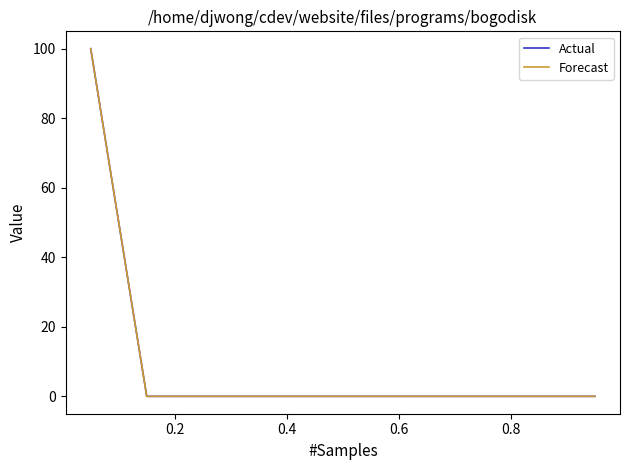

Which series has the largest total across all categories?

Actual